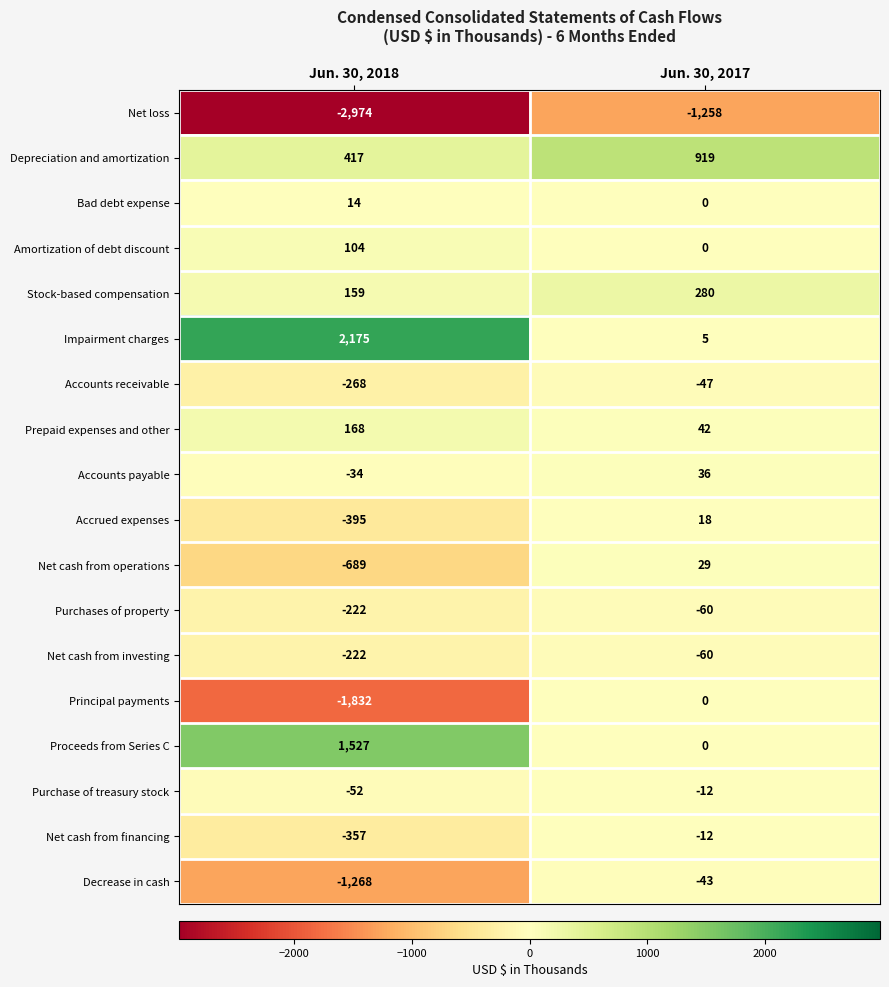

At how many categories does at least one series exceed 2116?

1